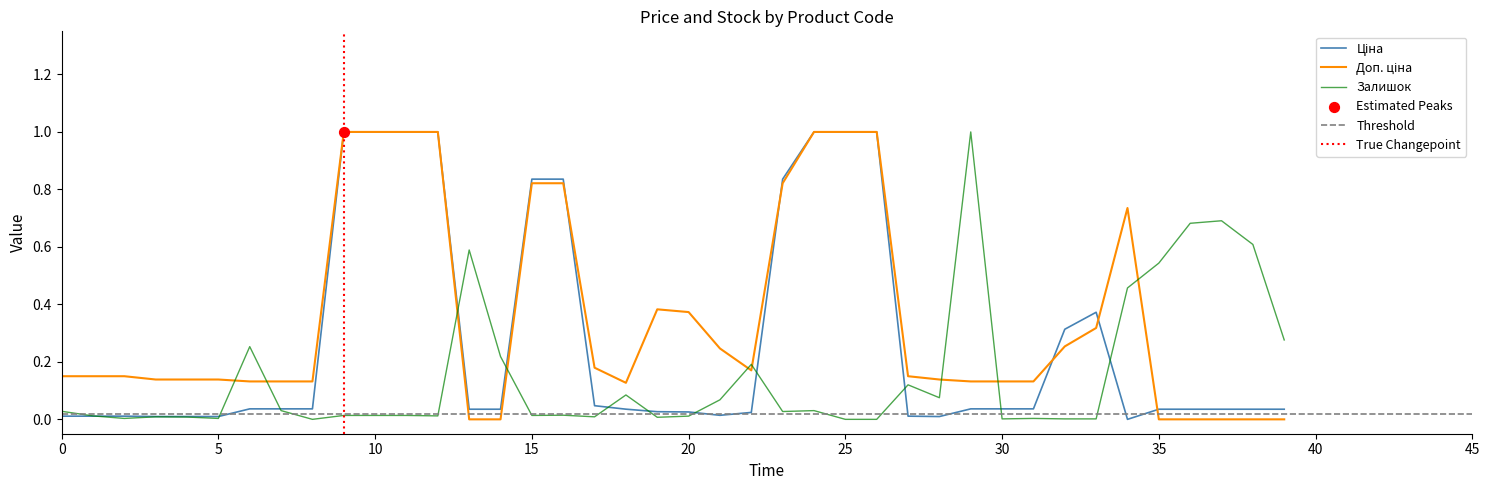

Which series has the widest spread of Y values?

Ціна